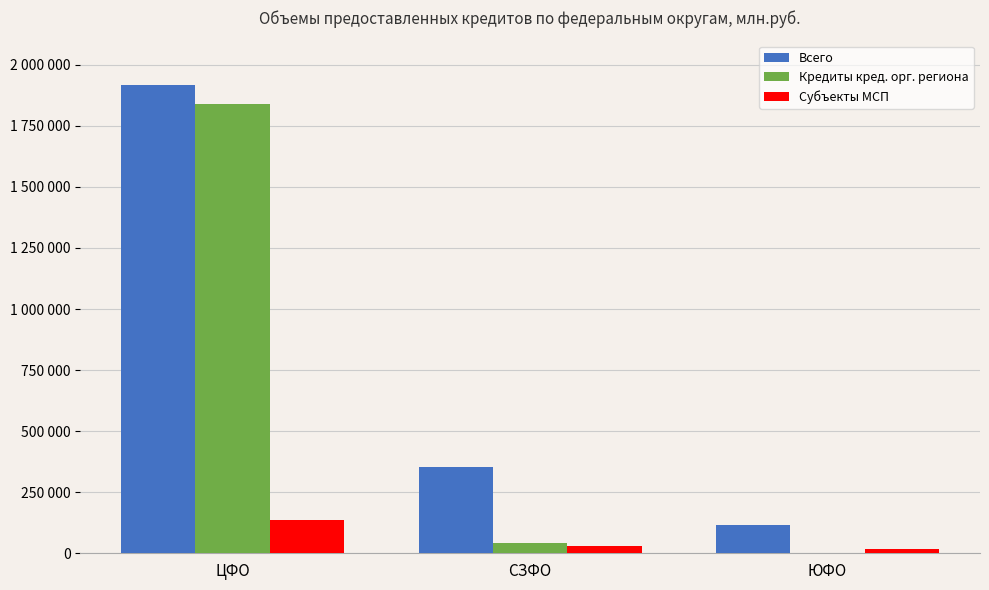

Where is Кредиты кред. орг. региона nearest to the value 920850?

СЗФО